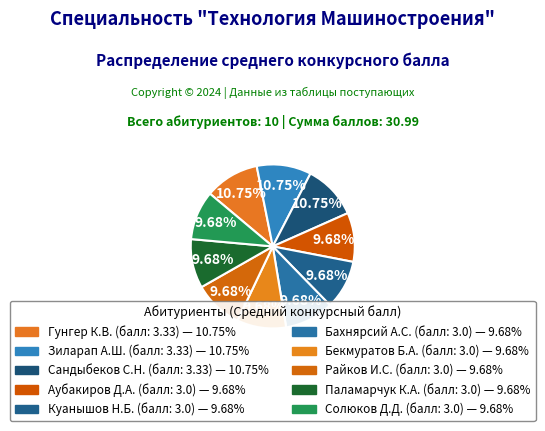

How many slices are in this pie chart?

10